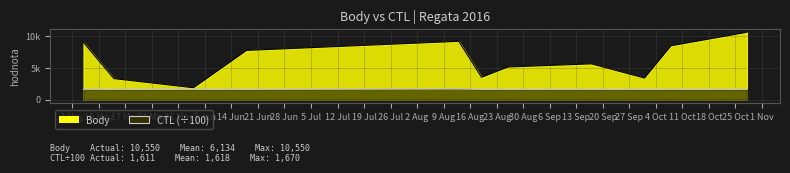

Between 2016-08-19 and 2016-08-26, which is larger?

2016-08-26